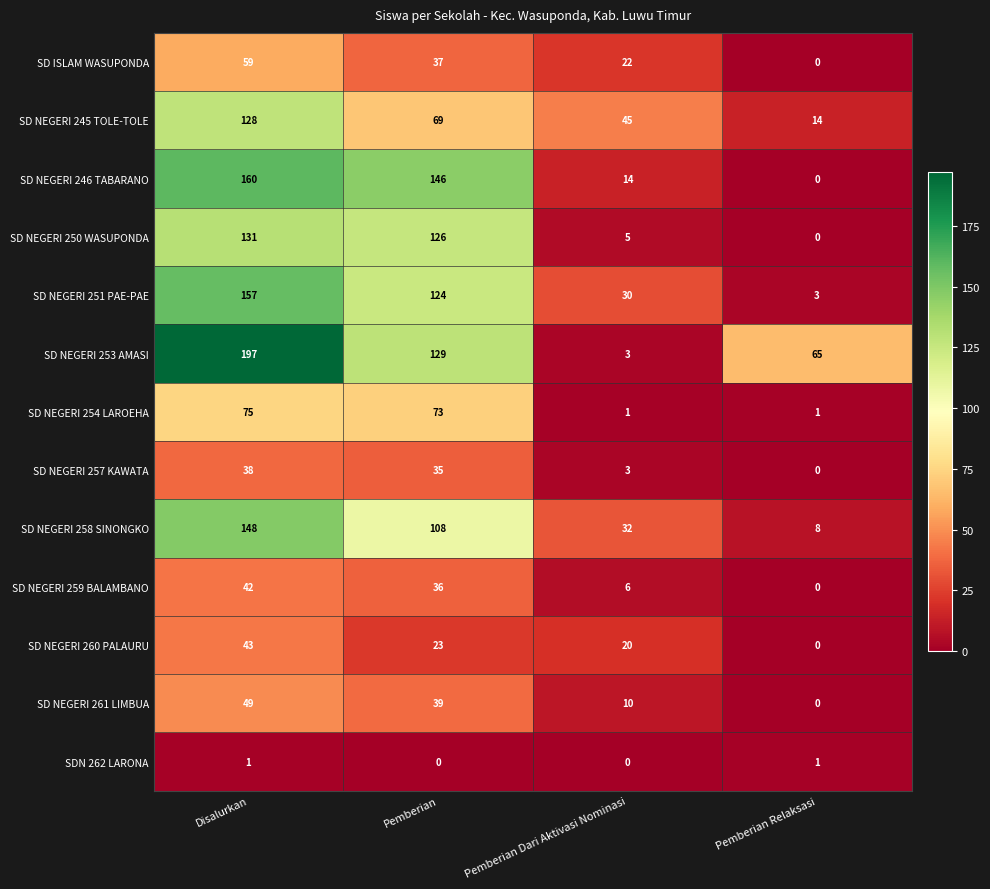

How many positive values does the SD NEGERI 261 LIMBUA series have?

3